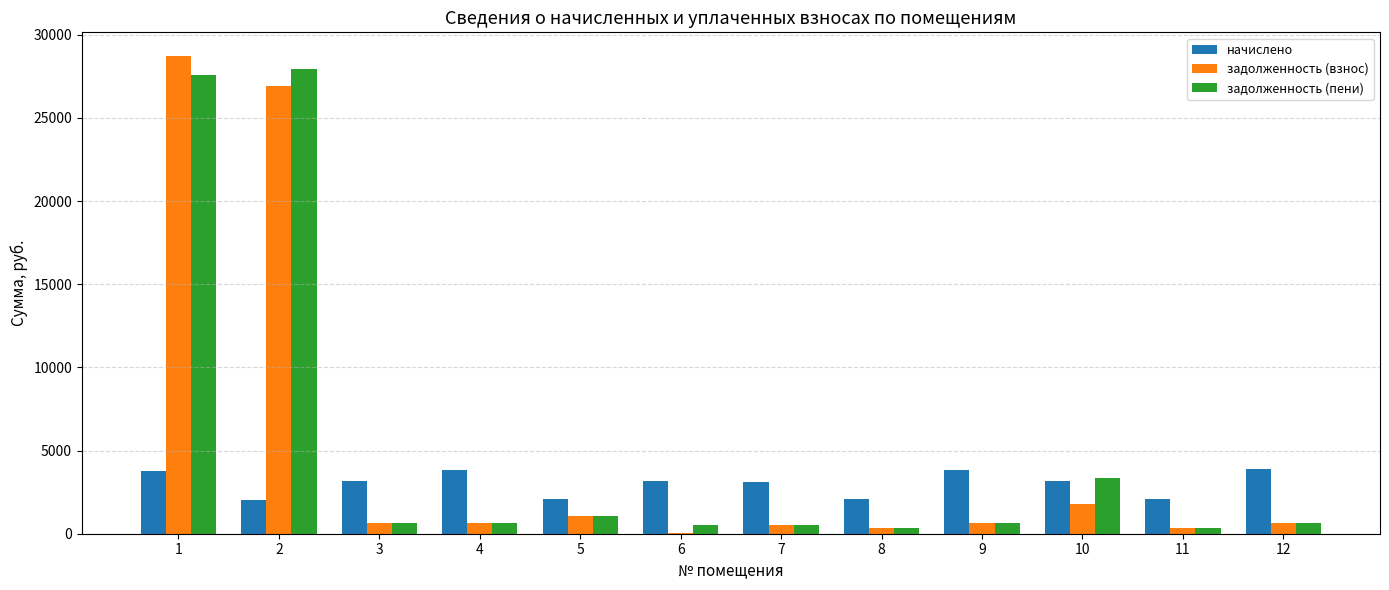

Is the value of задолженность (пени) at 2 greater than the value of задолженность (взнос) at 9?

Yes